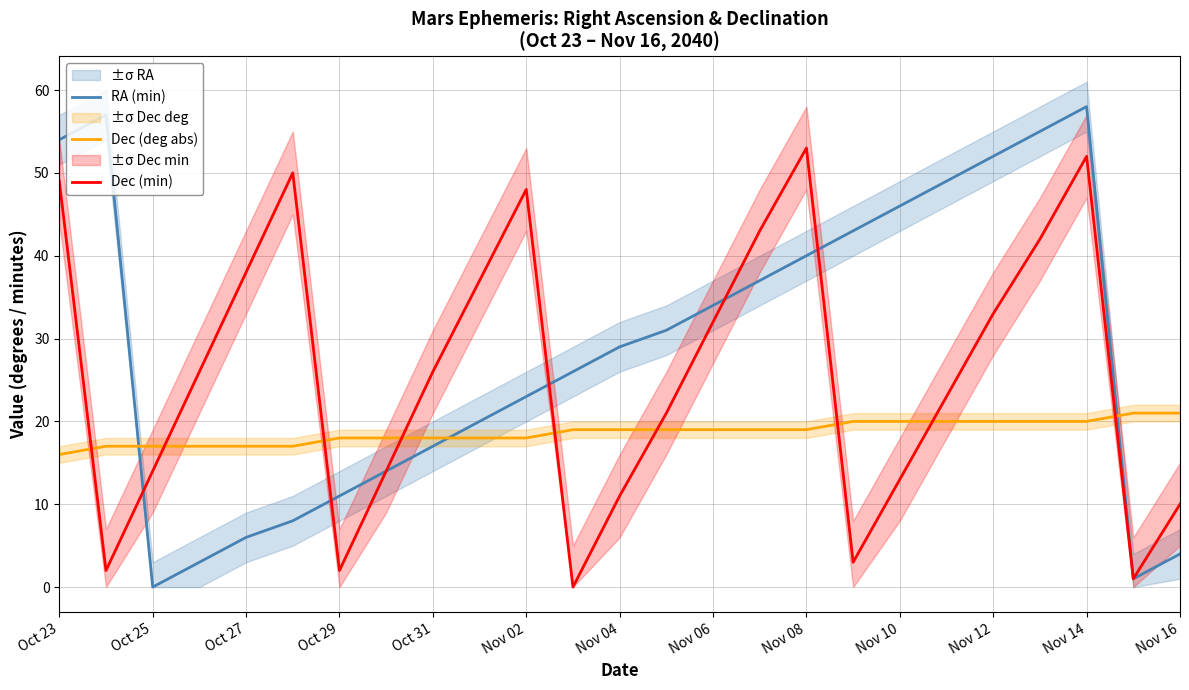

Which series has the largest range (max minus min)?

RA (min)